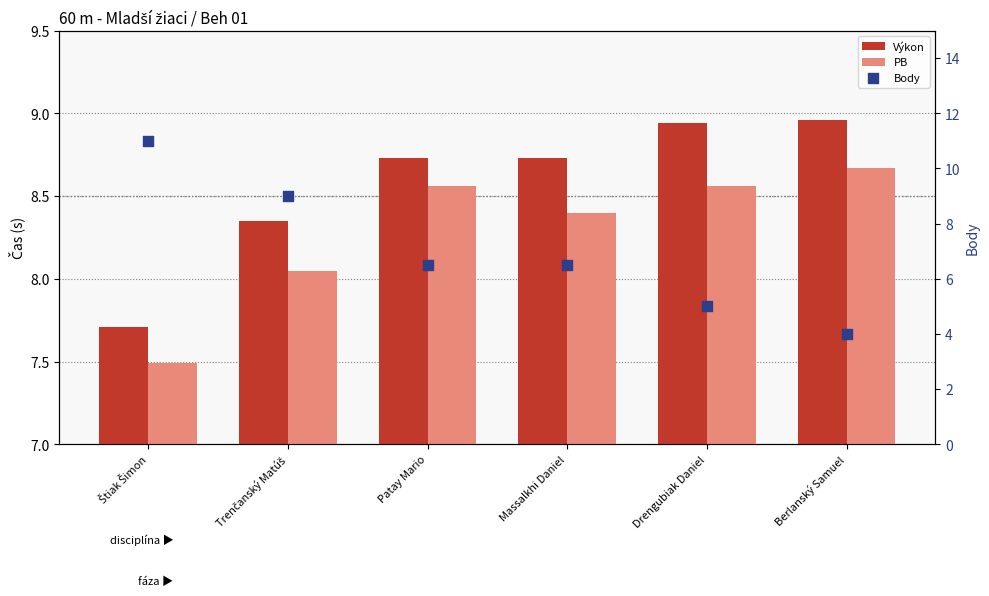

Which series reaches the minimum Y coordinate?

Body